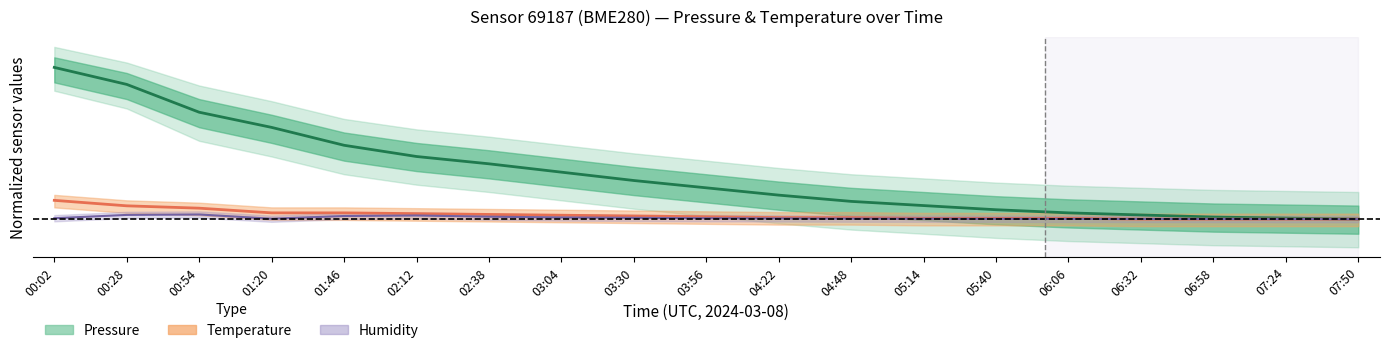

Is it true that Temperature (center) equals 5.1 at 00:28?

True